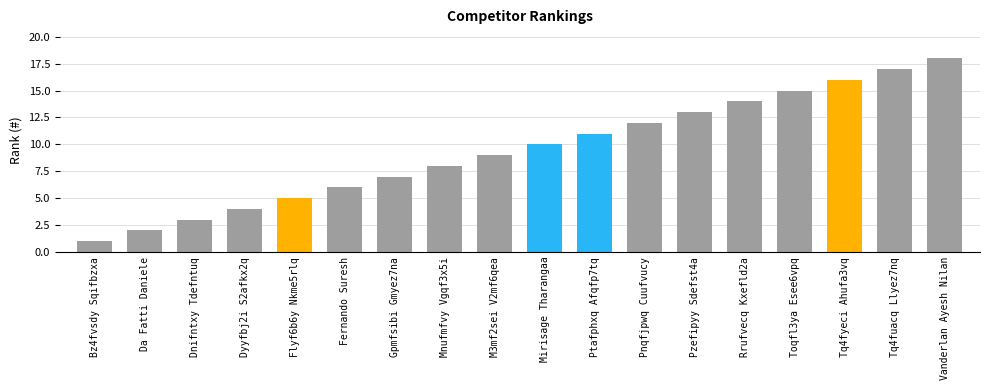

What is the difference between the values at Tq4fuacq Llyez7nq and Gpmfsibi Gmyez7na?

10